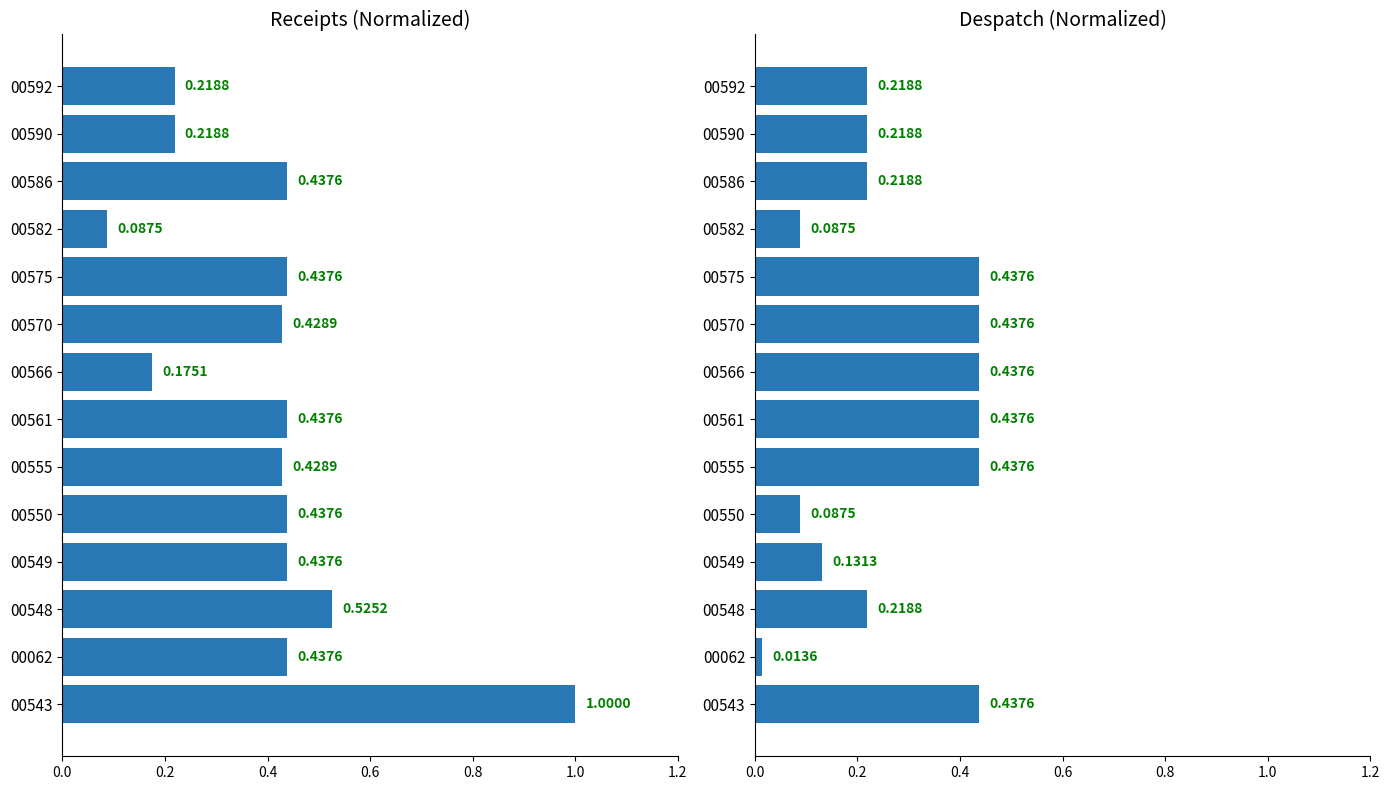

Rank the series by their average value, from lowest to highest.

Despatch, Receipts